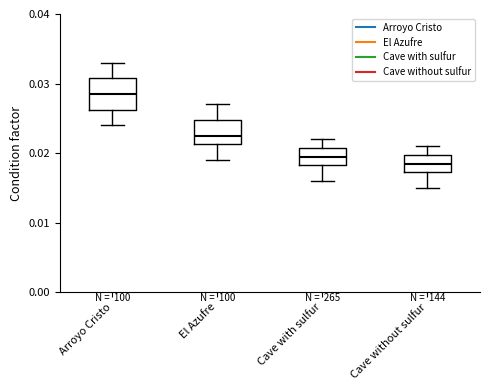

Which box has the lowest median line?

Cave without sulfur